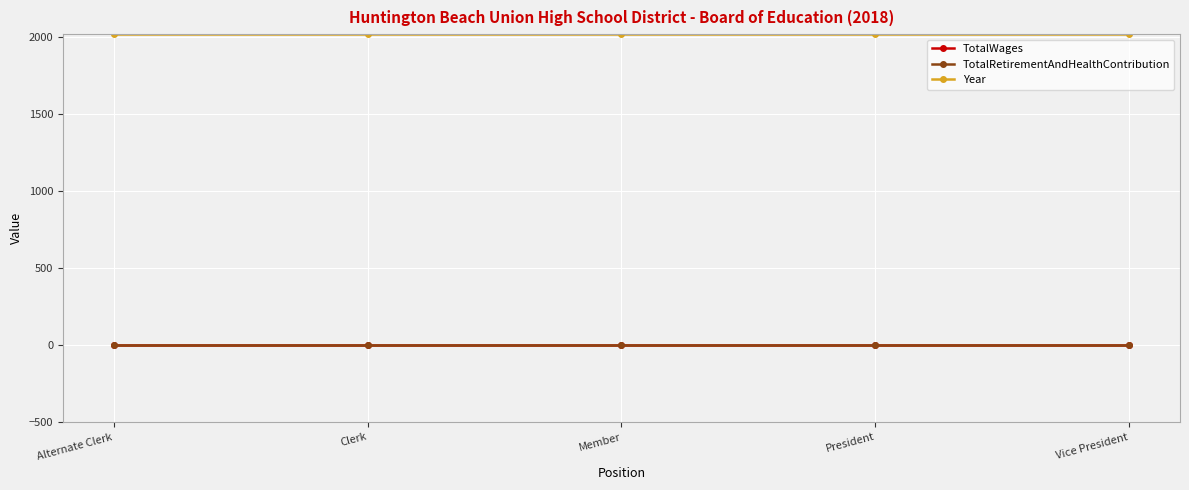

Is this an area chart (filled region under the line)?

No